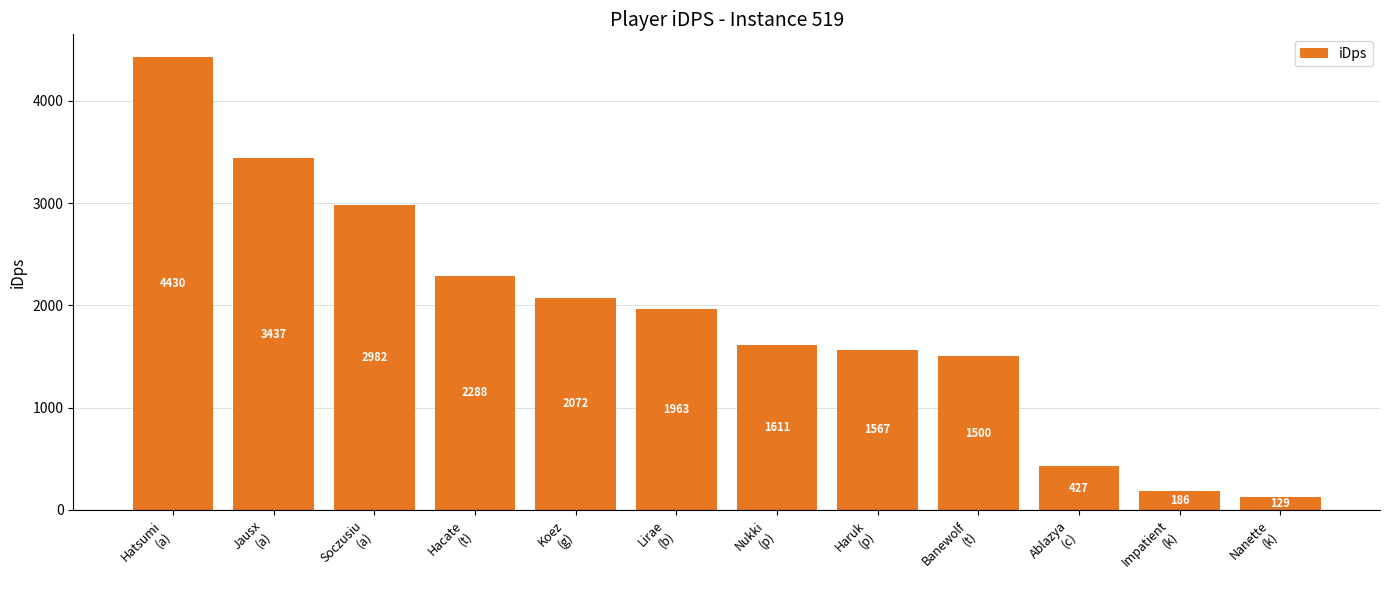

What is the maximum value shown in the chart?

4429.6